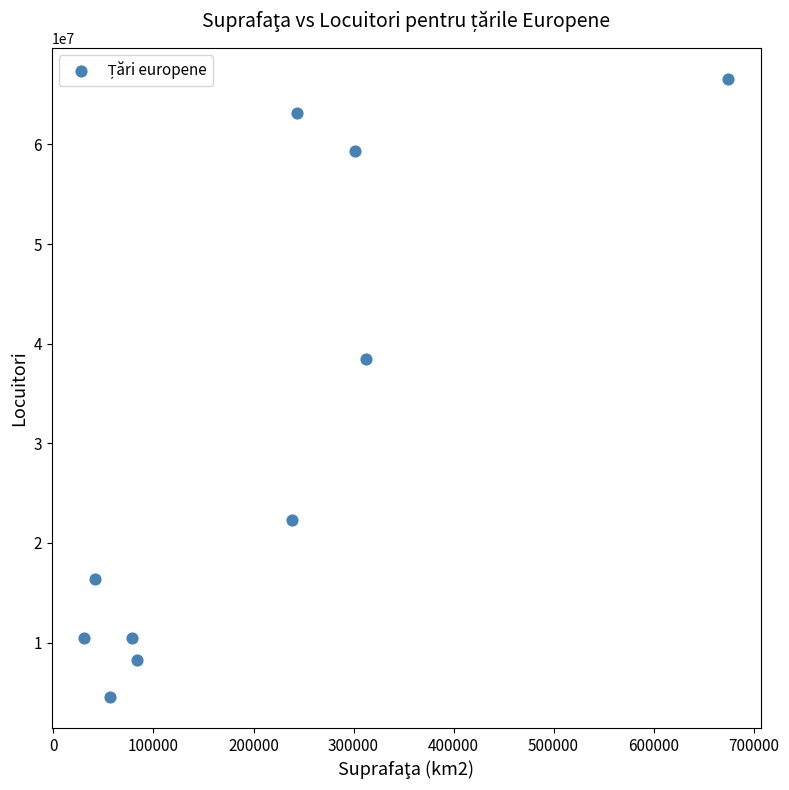

What is the range of X values (max minus min)?

644315